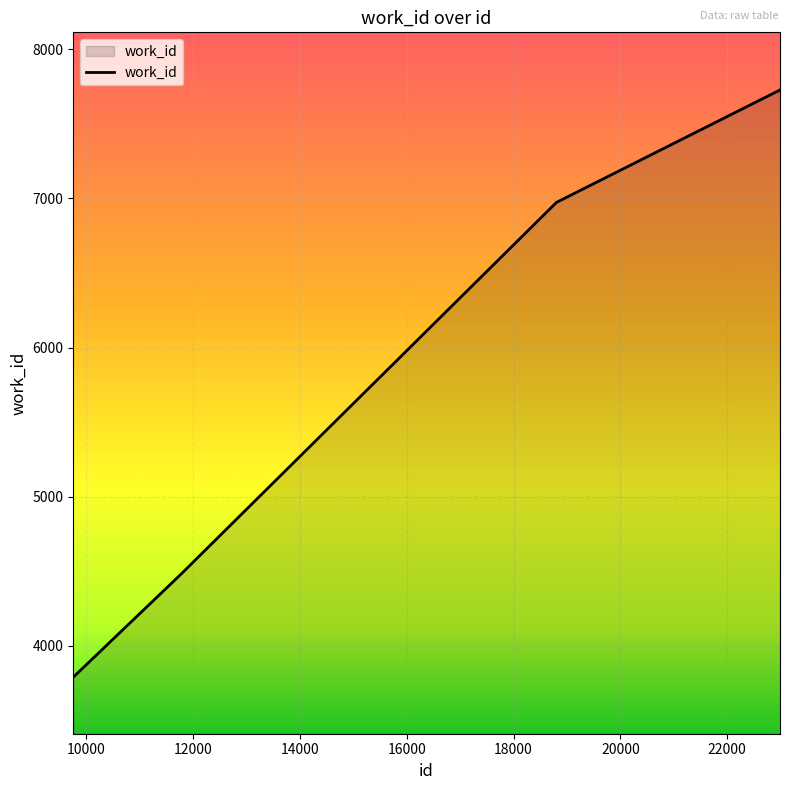

What is the smallest value displayed?

3791